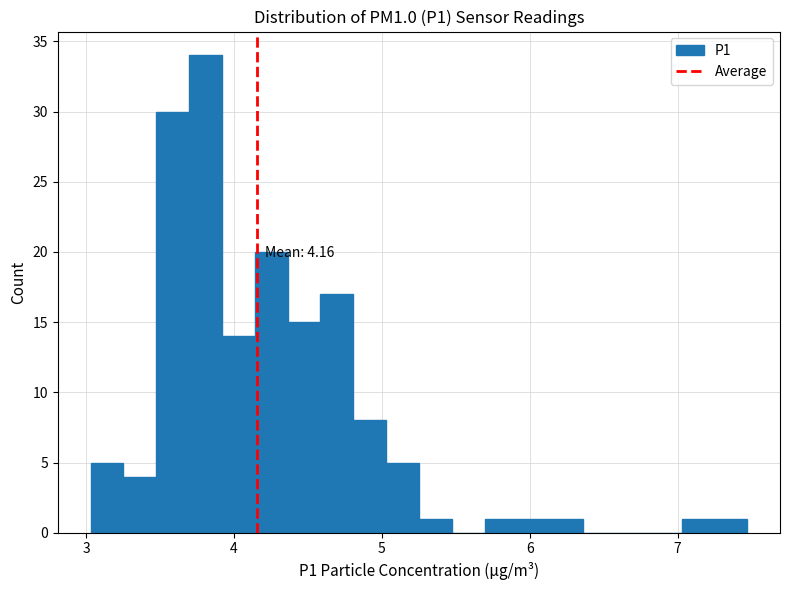

Read against the x-axis, roughly where is the centre of the tallest bar?

3.8